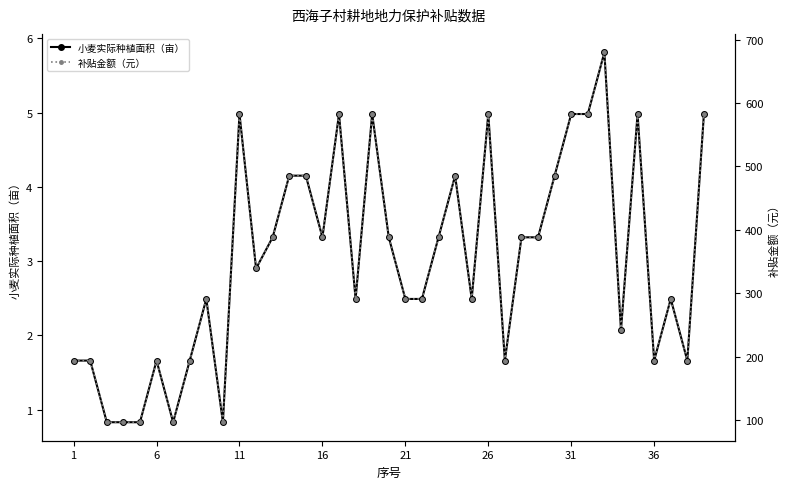

True or false: 小麦实际种植面积（亩） has more than 1 points higher than both neighbors.

True